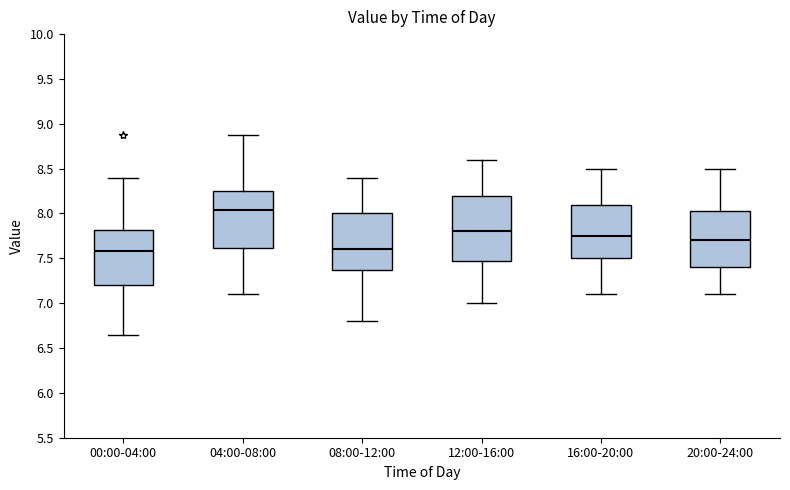

Where is the lower edge of the box for 16:00-20:00 on the y-axis? The values are not printed on the chart, so give them approximately, as read against the axis.

7.50